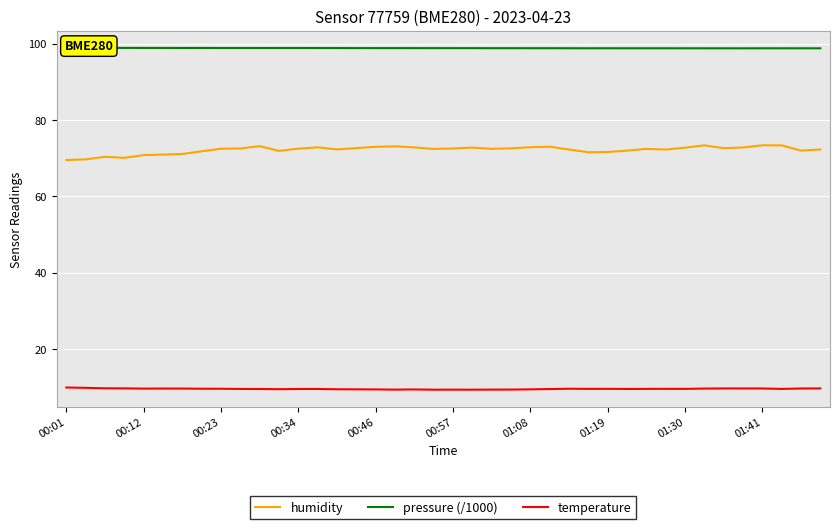

Rank the series by their average value, from highest to lowest.

pressure (/1000), humidity, temperature